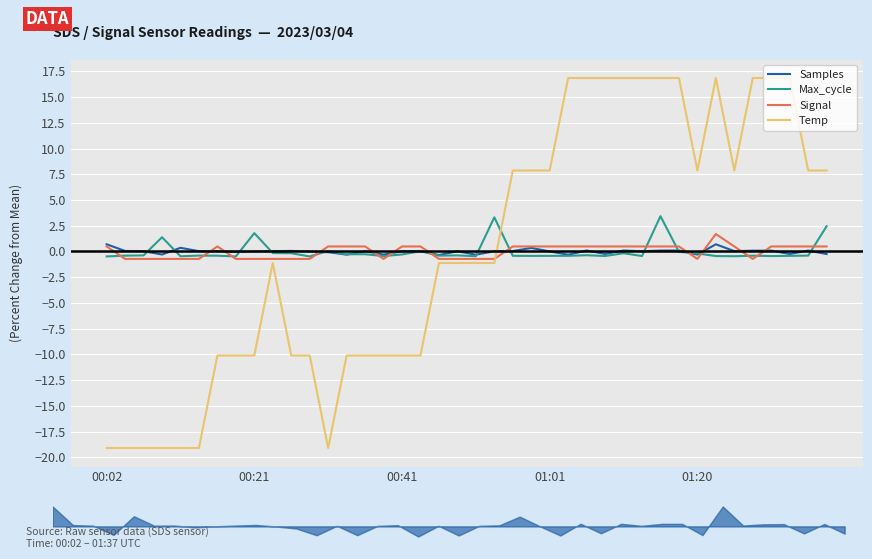

What is the difference between the maximum and minimum values in the Temp series?

36.0